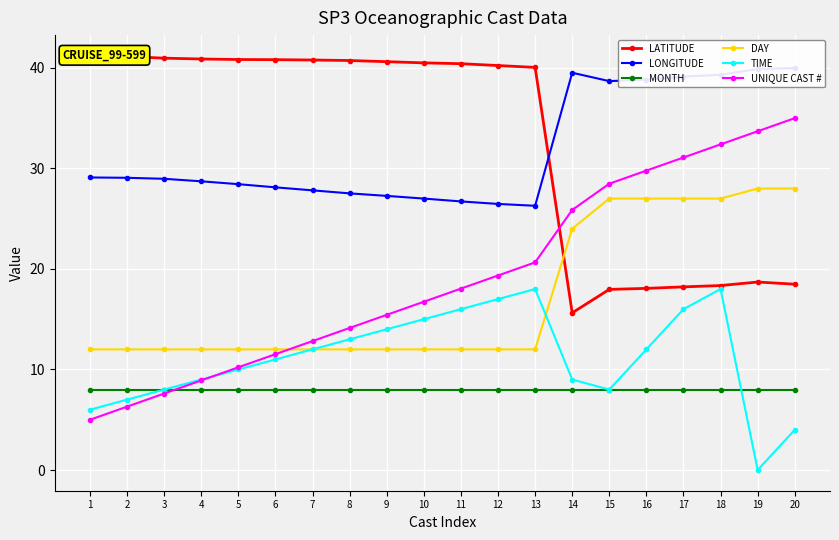

Does the chart display data point markers on the line(s)?

Yes